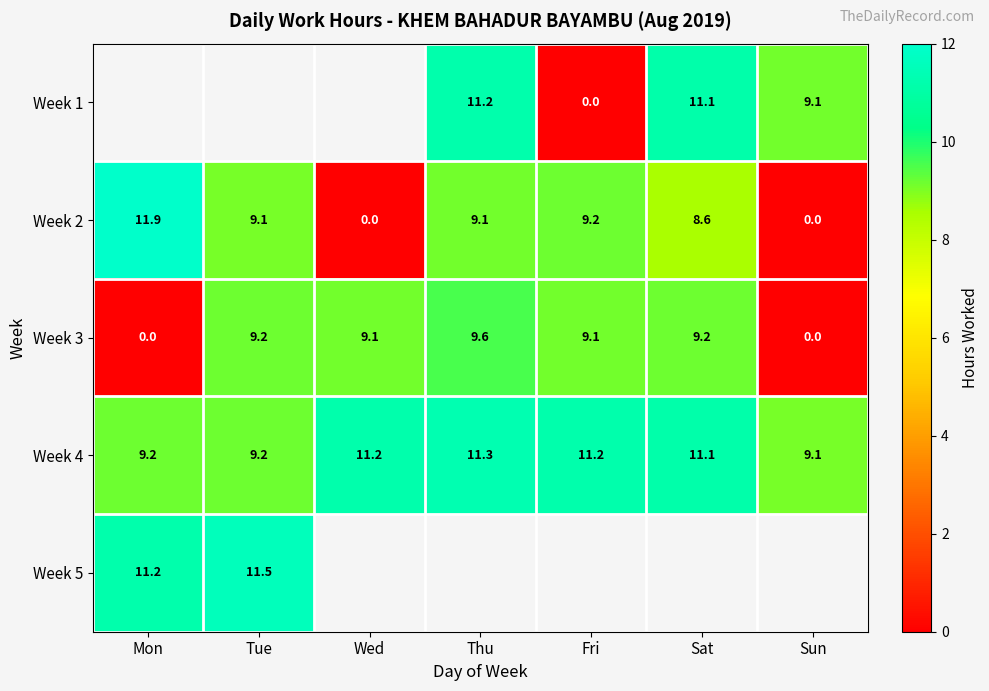

Which label corresponds to the largest value in the chart?

Mon